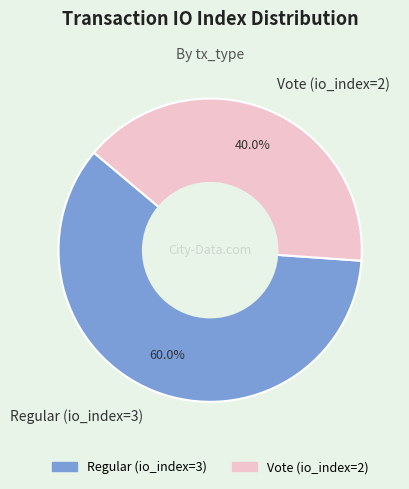

Count the number of slices in the pie.

2